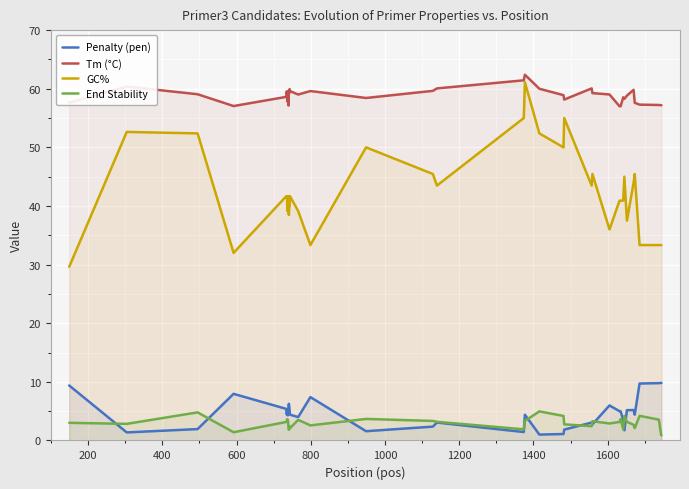

List the series in order of their peak value, highest first.

Tm (°C), GC%, Penalty (pen), End Stability